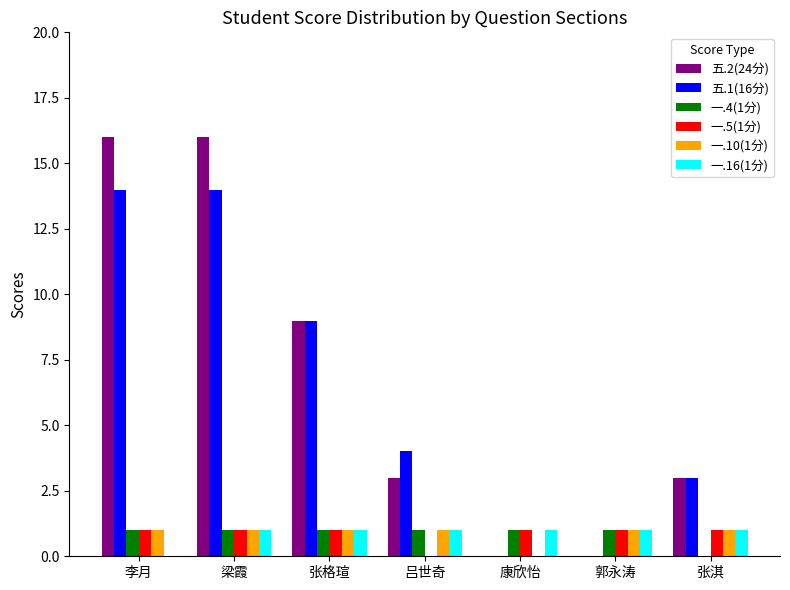

At which category is the sum across all series the highest?

梁霞